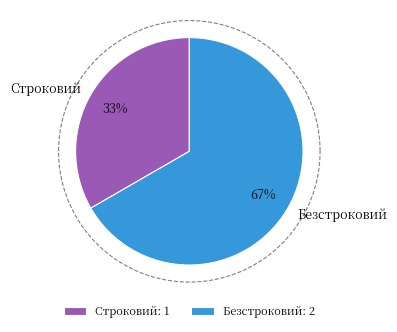

To the nearest percent, what is the combined percentage of Строковий and Безстроковий?

100%